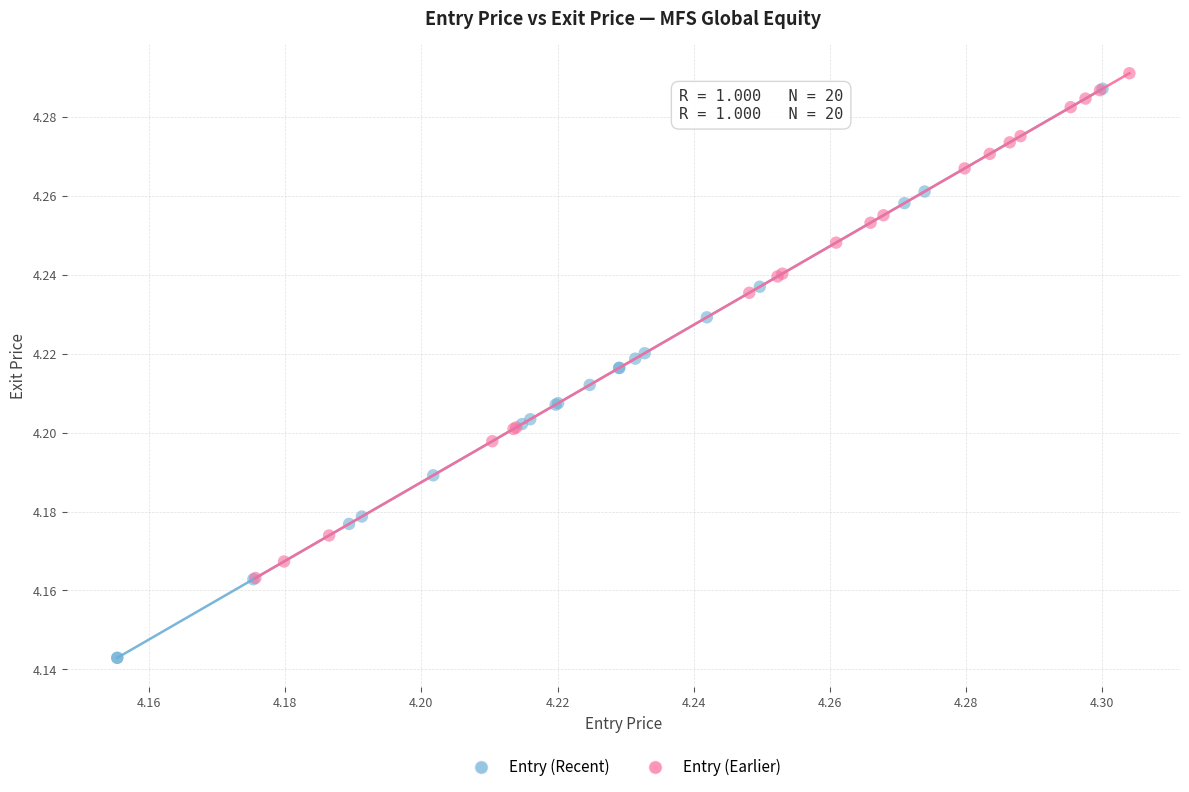

Which series reaches the maximum Y coordinate?

Entry (Earlier)